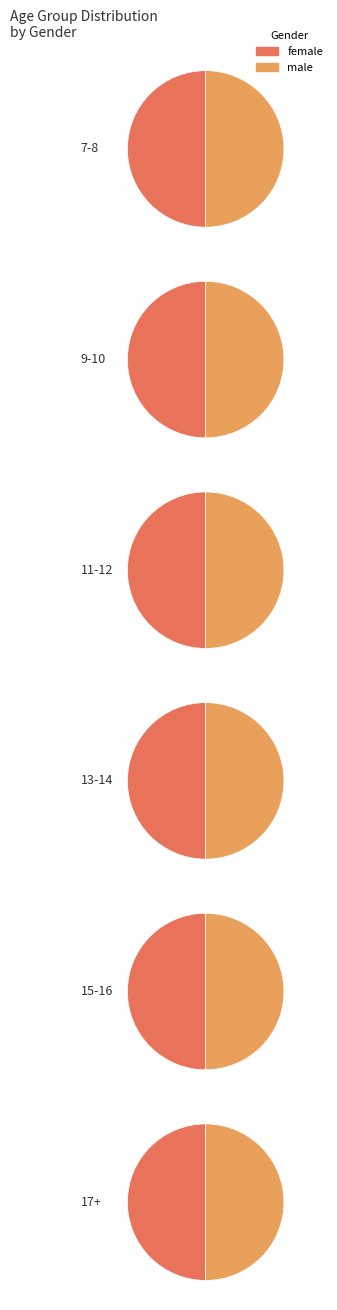

Rank the categories by value from highest to lowest.

17+, 15-16, 7-8, 9-10, 11-12, 13-14